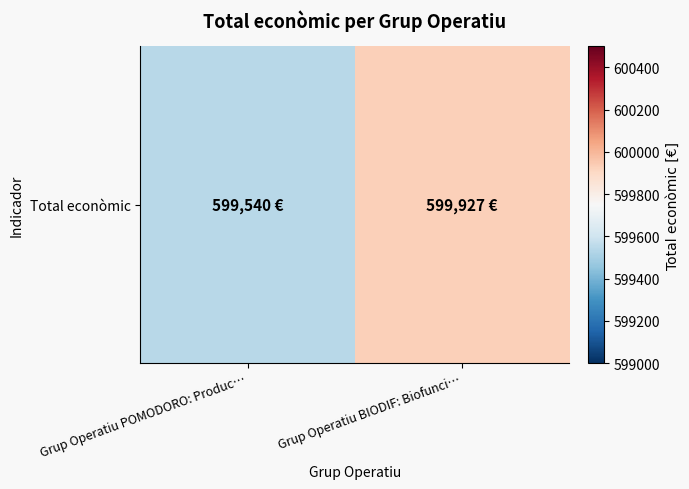

What is the difference between the values at Grup Operatiu BIODIF: Biofunci… and Grup Operatiu POMODORO: Produc…?

387